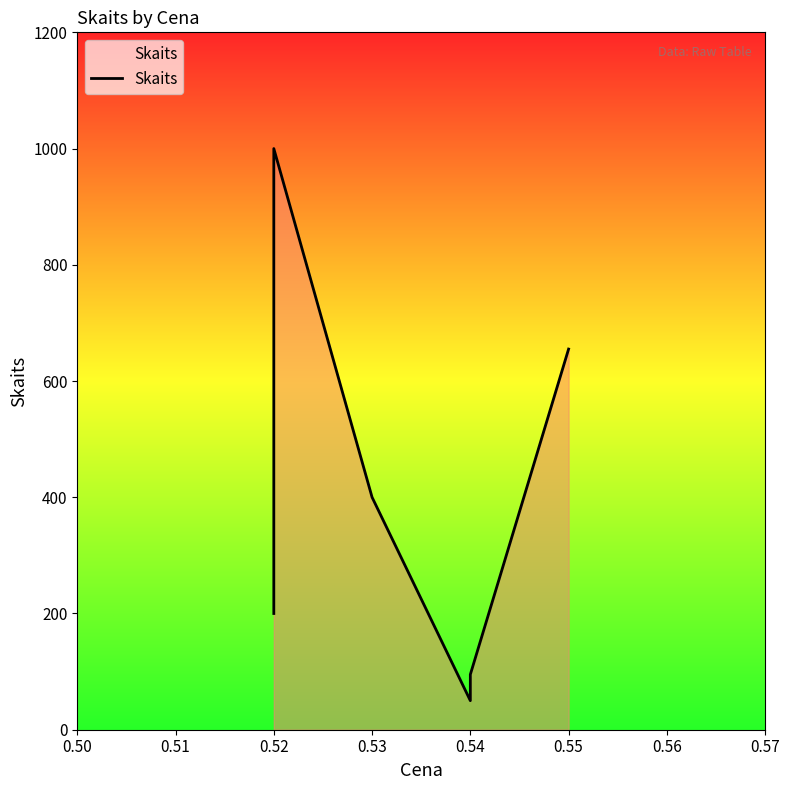

How many values are below 400?

3